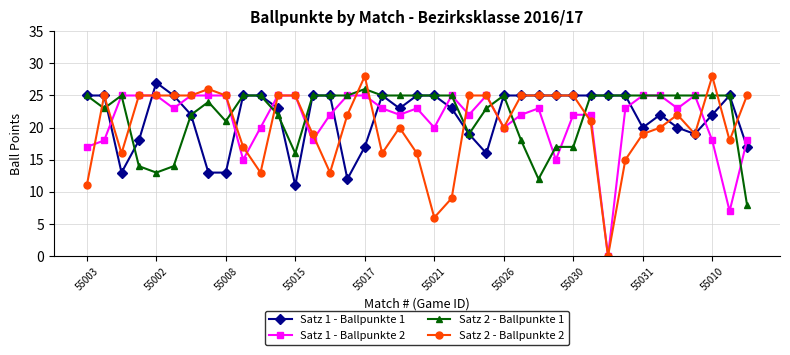

Which series has the largest range (max minus min)?

Satz 2 - Ballpunkte 2